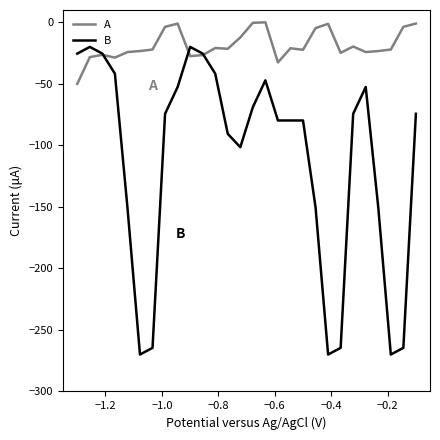

What is the highest value of the B series?

-20.0